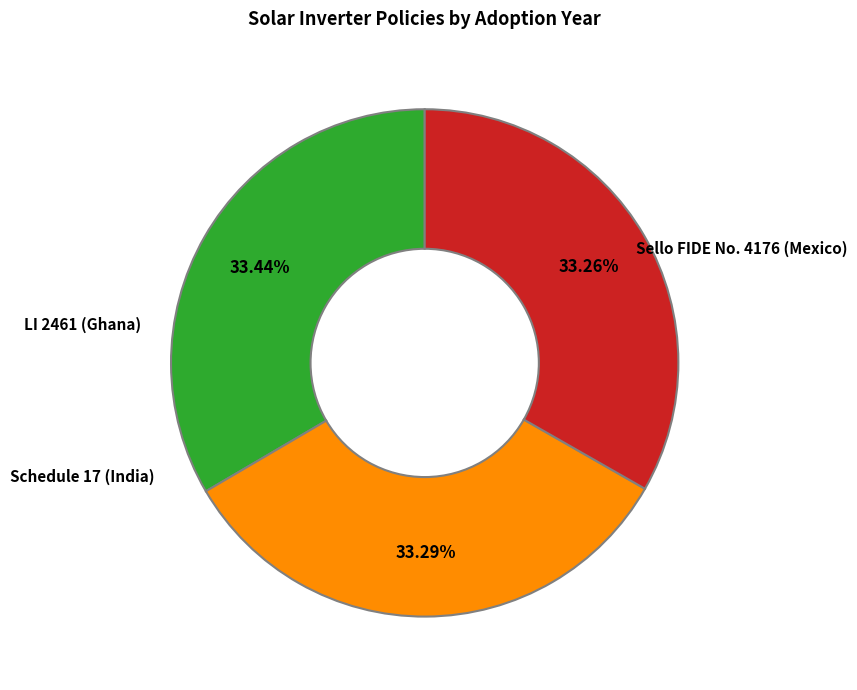

Is there any slice that represents more than half of the pie?

No